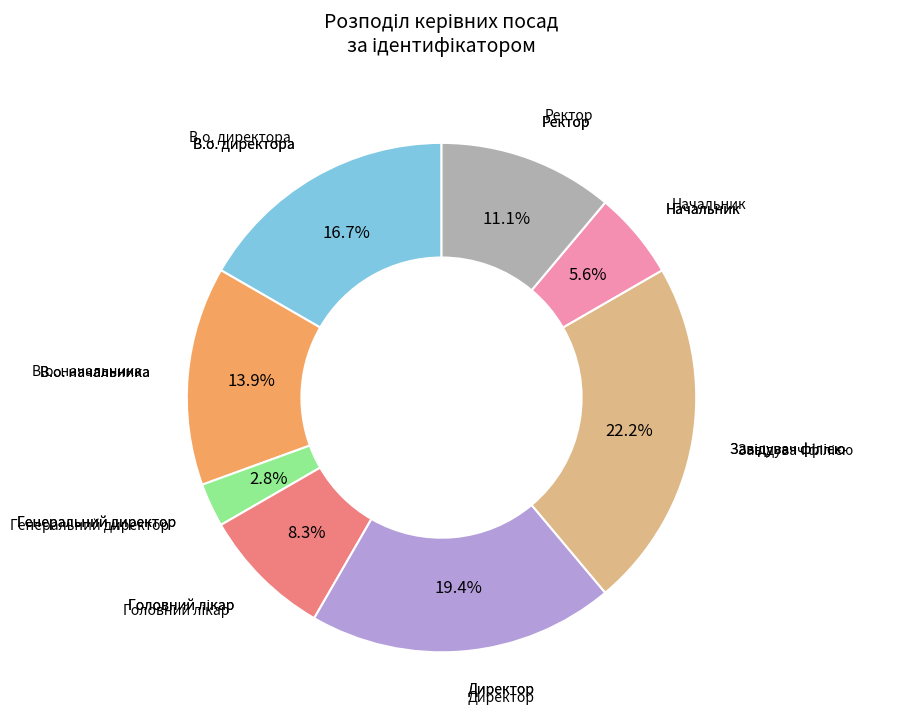

Does any single category account for the majority?

No